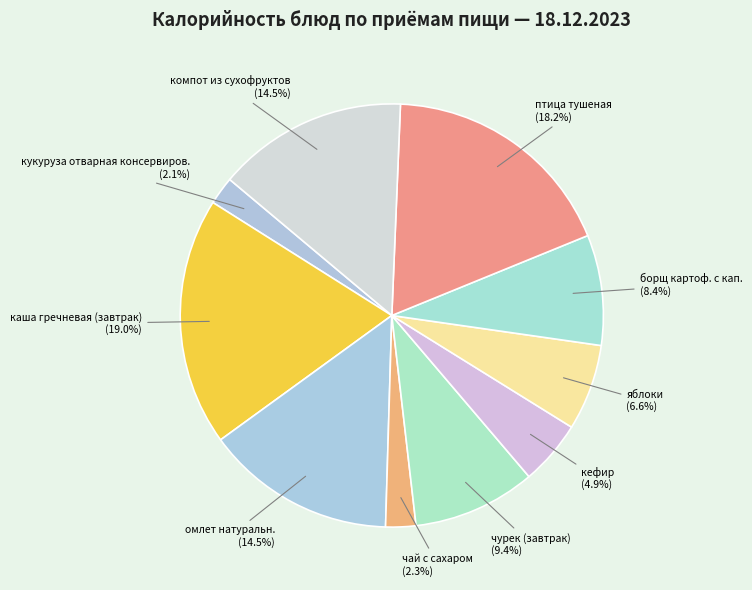

Does any single category account for the majority?

No